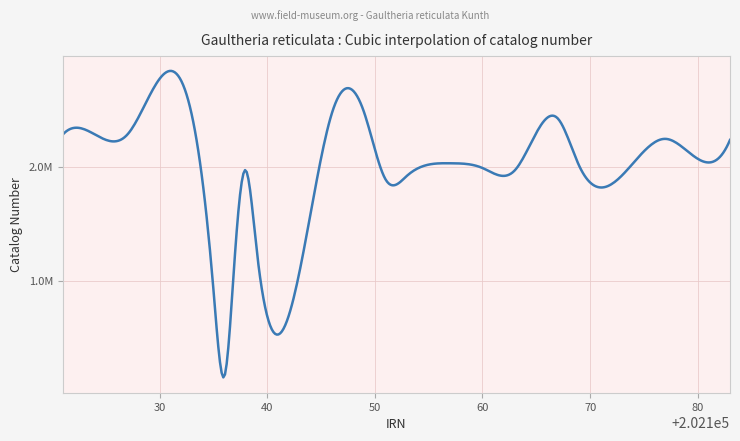

What is the label of the 18th point from the left?

202180